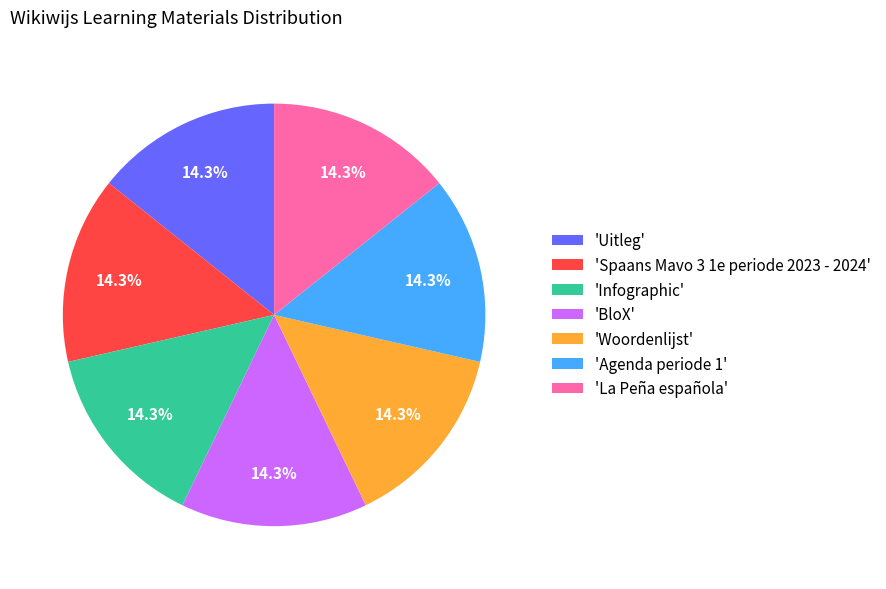

Does any single category account for the majority?

No